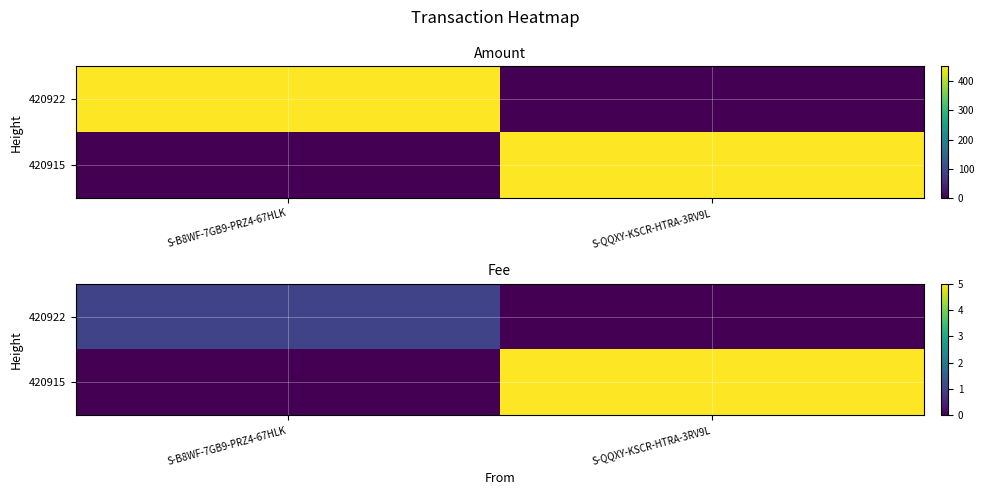

Rank the categories by 420922 value from highest to lowest.

S-B8WF-7GB9-PRZ4-67HLK, S-QQXY-KSCR-HTRA-3RV9L